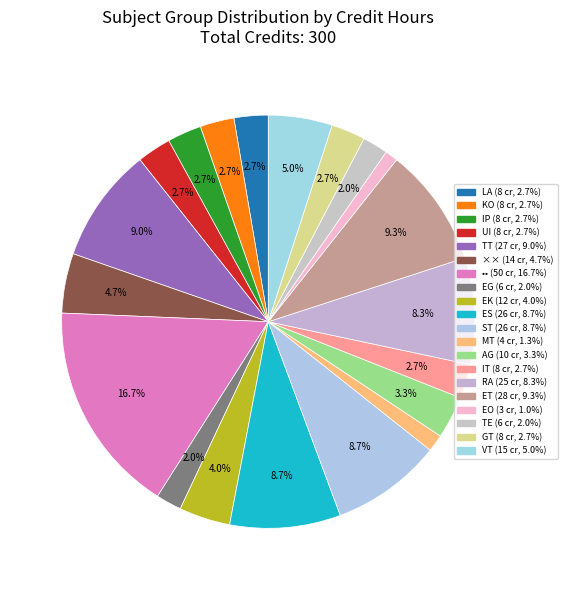

What is the ratio of the value at TT to the value at ES?

1.0